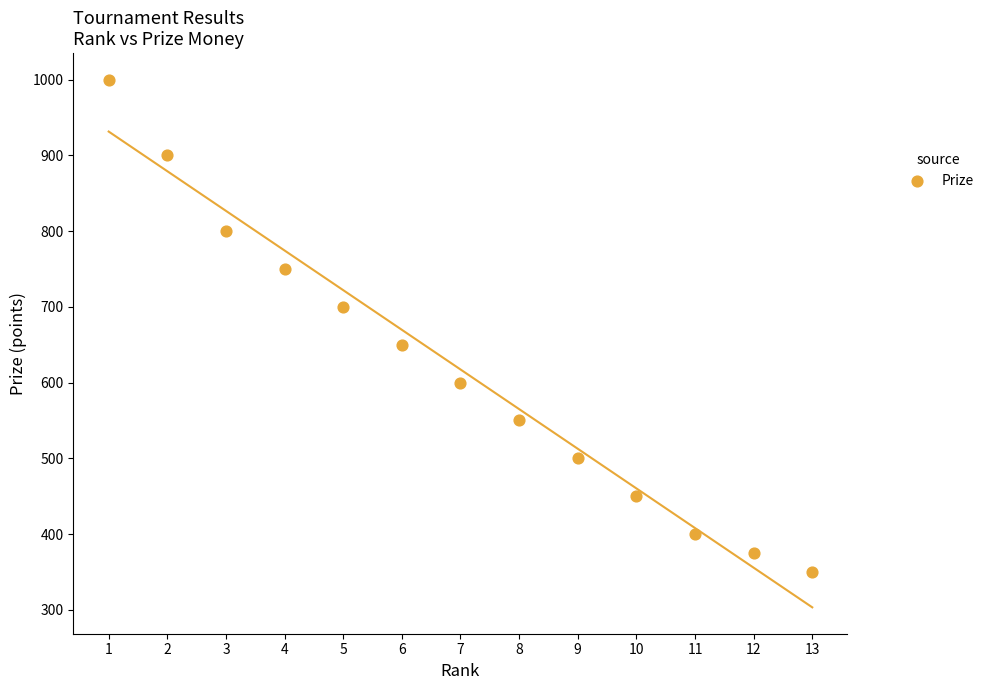

What is the range of X values (max minus min)?

12